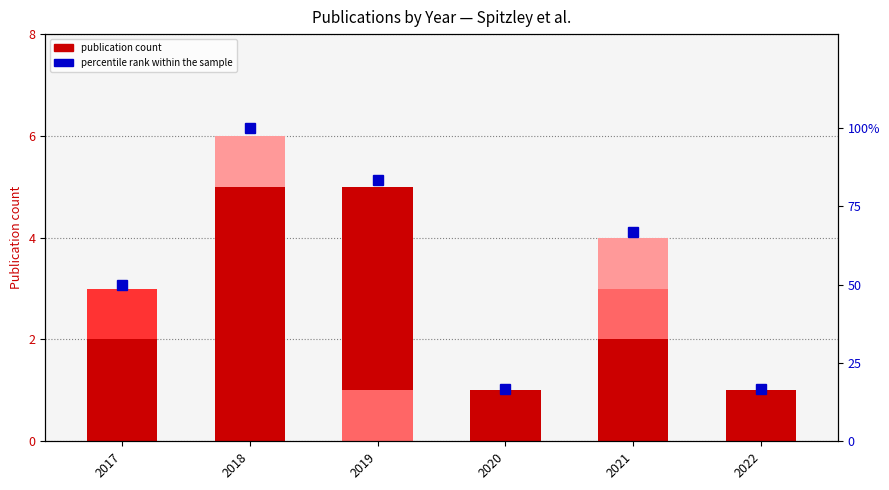

Are the bars horizontal?

No